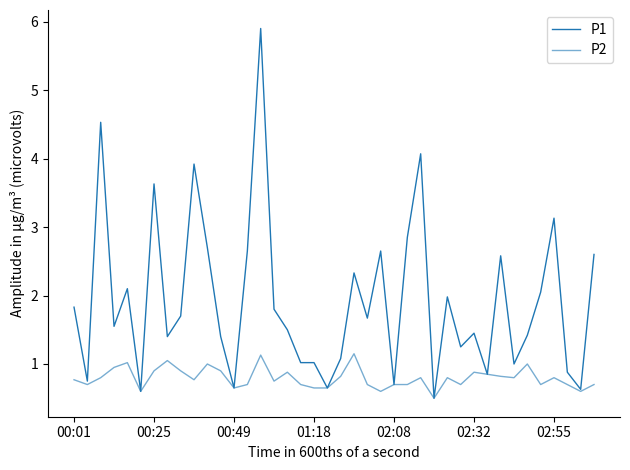

Rank the series by their average value, from lowest to highest.

P2, P1